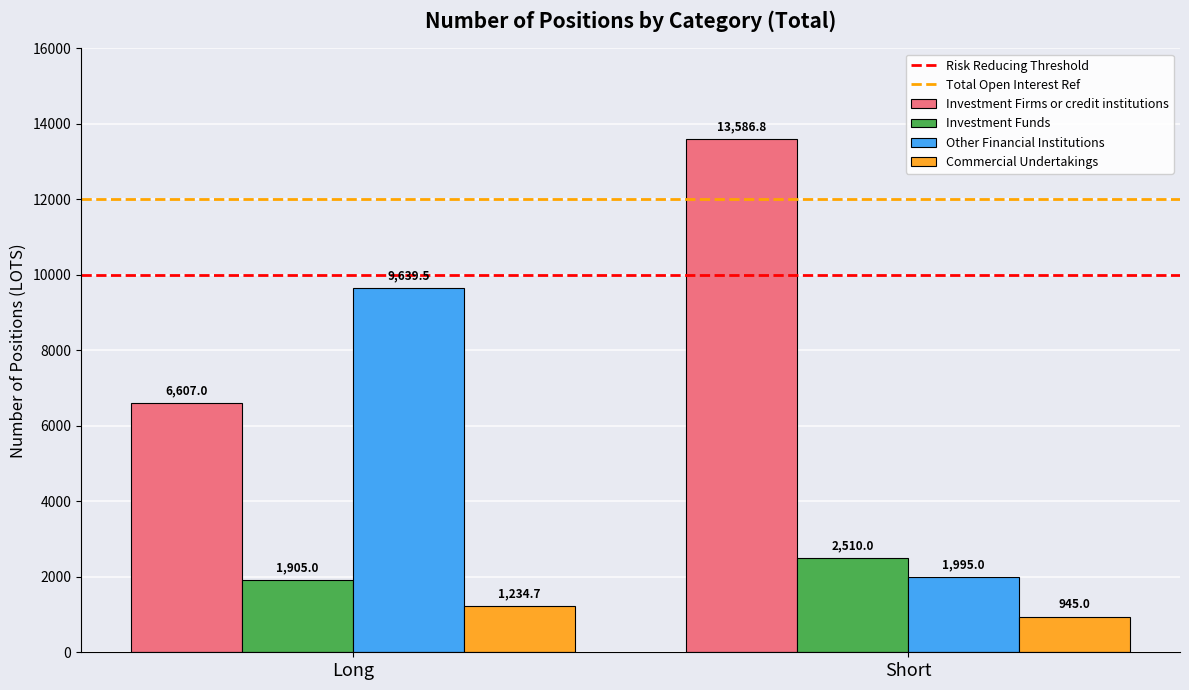

What is the difference between the Investment Firms or credit institutions values at Short and Long?

6979.8